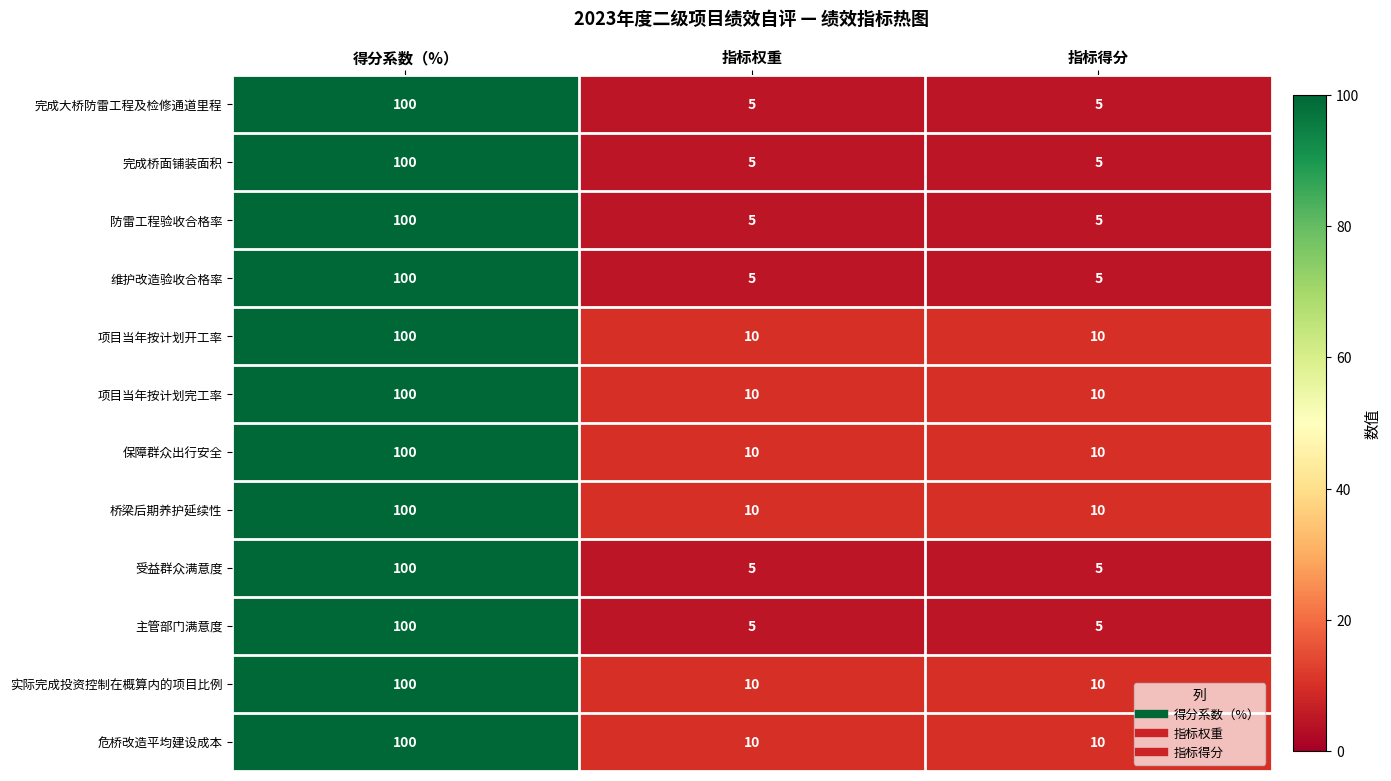

What is the average value of the 主管部门满意度 series?

37